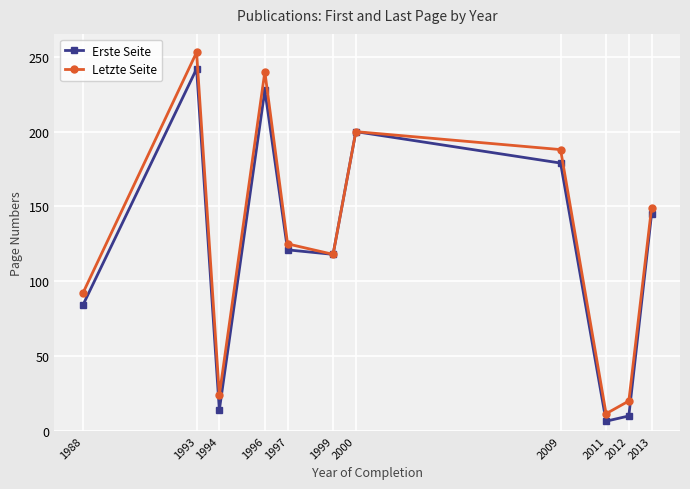

Reading right to left, transcribe all the data shown in this chart.

Erste Seite: 2013=145.0	2012=10.0	2011=6.5	2009=179.0	2000=200.0	1999=118.0	1997=121.0	1996=227.7	1994=14.0	1993=242.0	1988=84.0
Letzte Seite: 2013=149.0	2012=20.0	2011=11.5	2009=188.0	2000=200.0	1999=118.0	1997=125.0	1996=240.0	1994=24.0	1993=253.0	1988=92.0